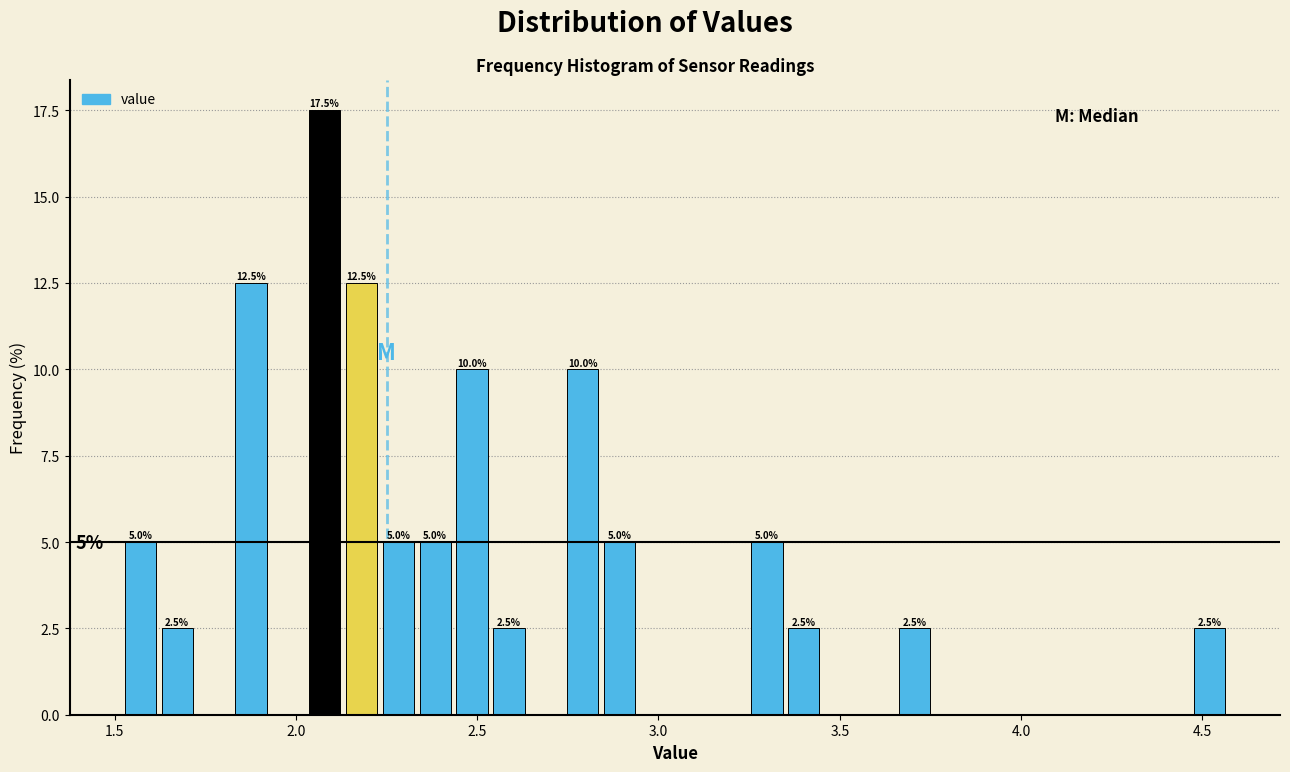

Around what value on the x-axis is the tallest bar? Give the approximate position of its centre, as read against the axis.

2.10